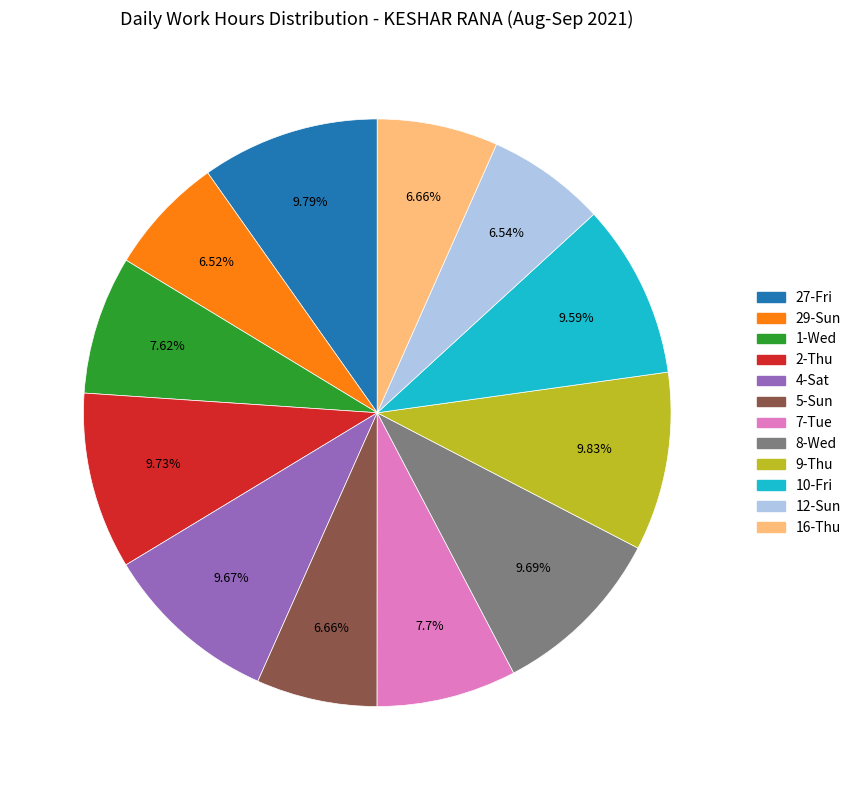

Is there any slice that represents more than half of the pie?

No